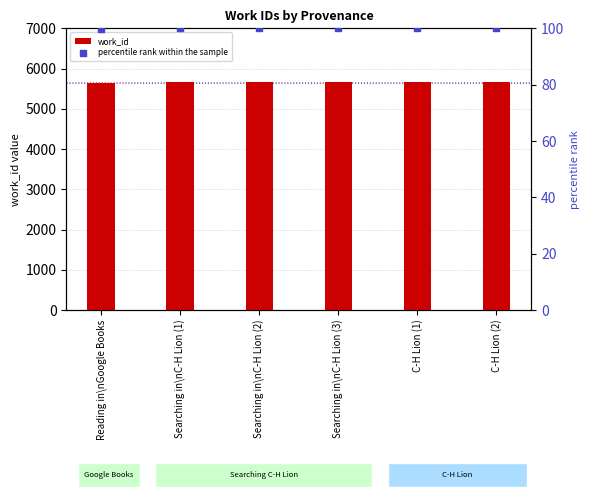

Which series has the largest total across all categories?

work_id